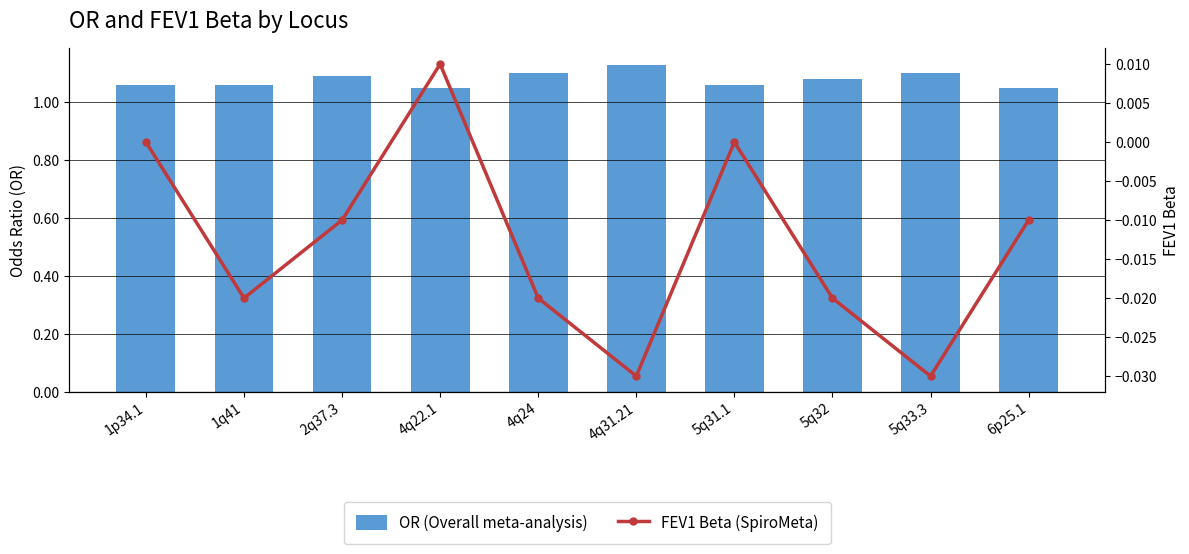

At how many categories does at least one series exceed 0?

10